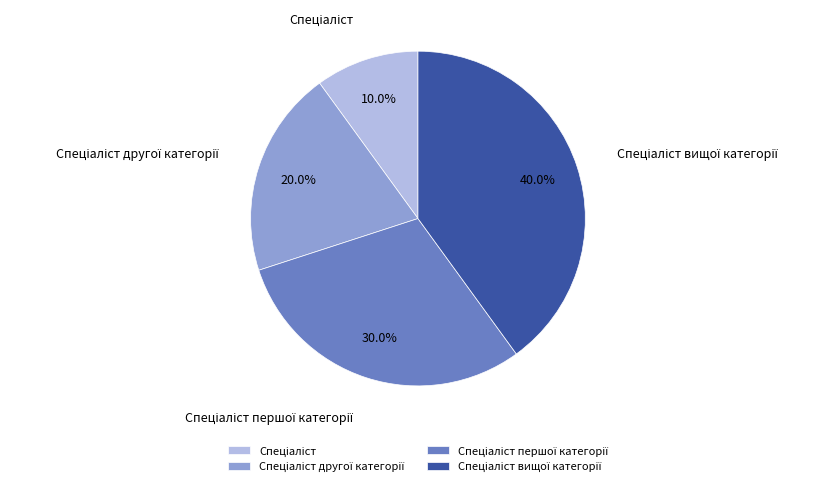

Is there any slice that represents more than half of the pie?

No